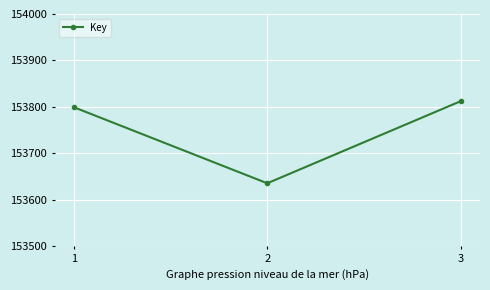

Rank the categories by value from lowest to highest.

2, 1, 3